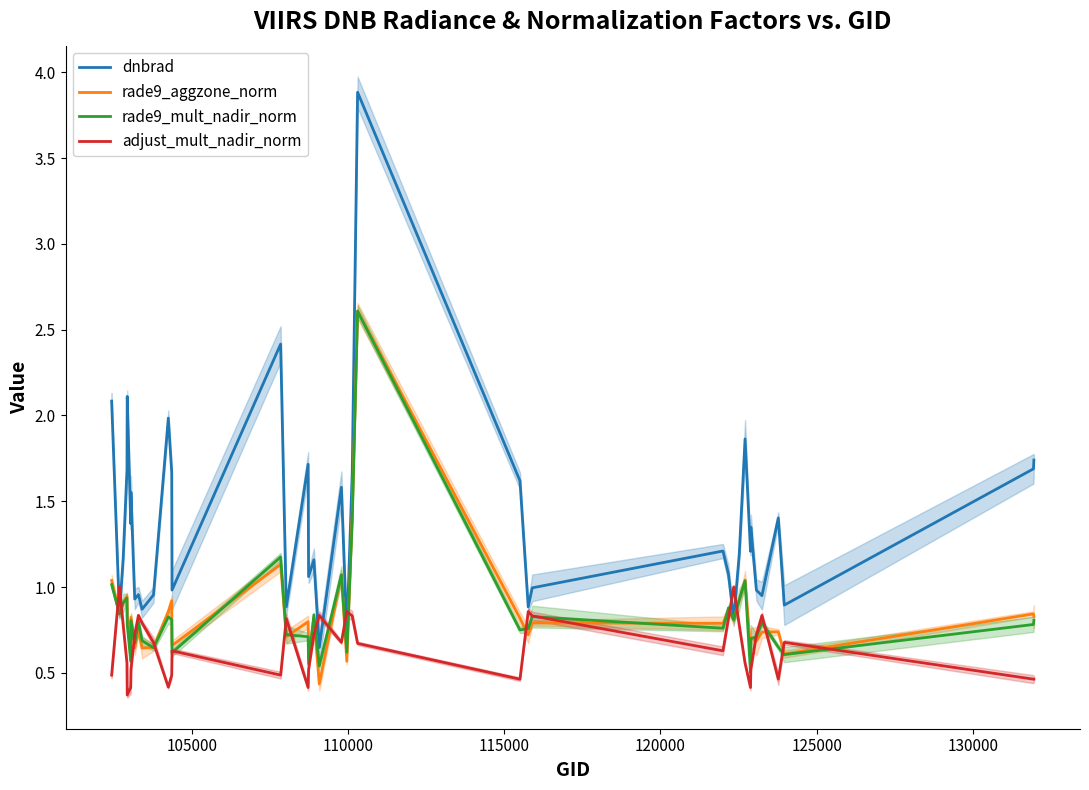

What is the maximum value for dnbrad?

3.9